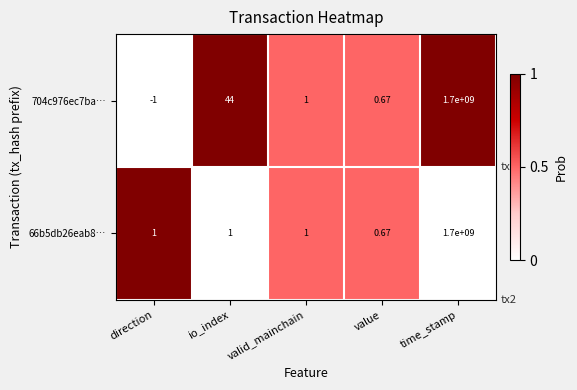

Rank the categories by 704c976ec7ba… value from highest to lowest.

time_stamp, io_index, valid_mainchain, value, direction